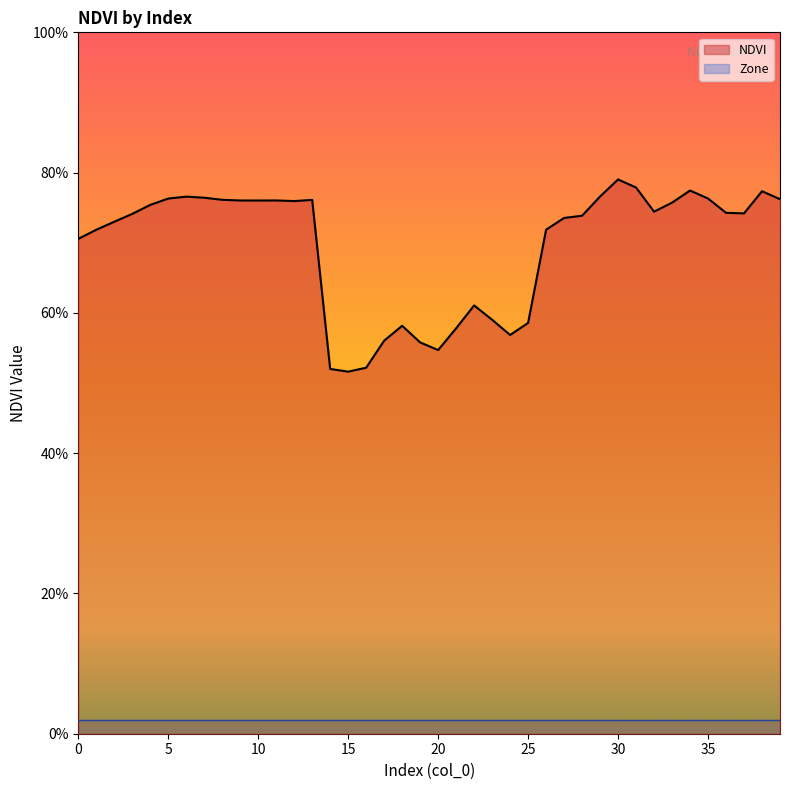

List the labels in order of value, largest first.

30, 31, 34, 38, 29, 6, 7, 35, 5, 39, 8, 13, 11, 9, 10, 12, 33, 4, 32, 36, 37, 3, 28, 27, 2, 26, 1, 0, 22, 23, 25, 18, 21, 24, 17, 19, 20, 16, 14, 15